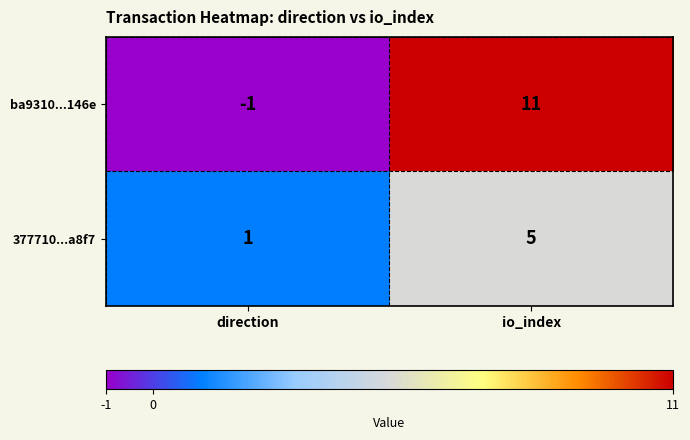

True or false: ba9310...146e has a value of -1 at direction.

True